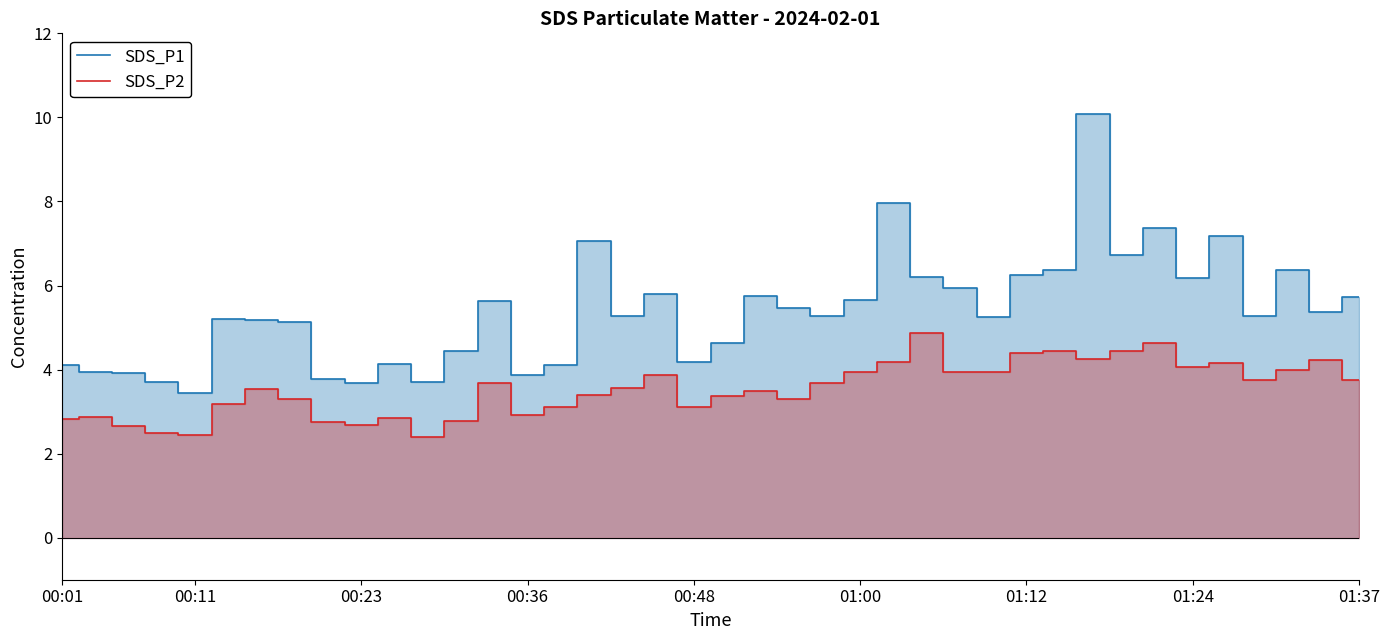

Which series has the largest total across all categories?

SDS_P1